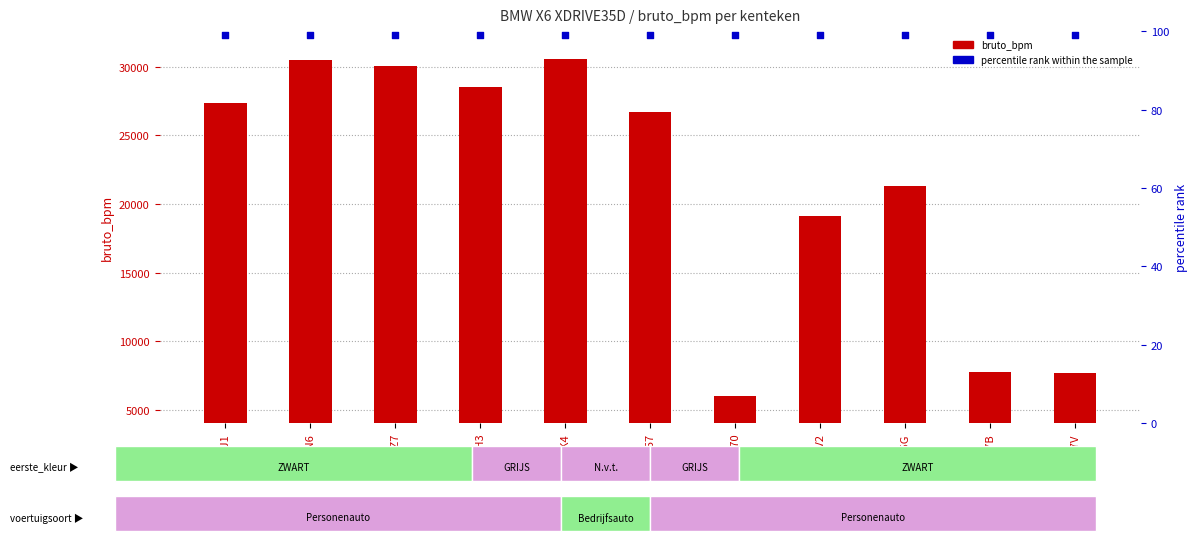

Which series reaches the minimum Y coordinate?

percentile rank within the sample